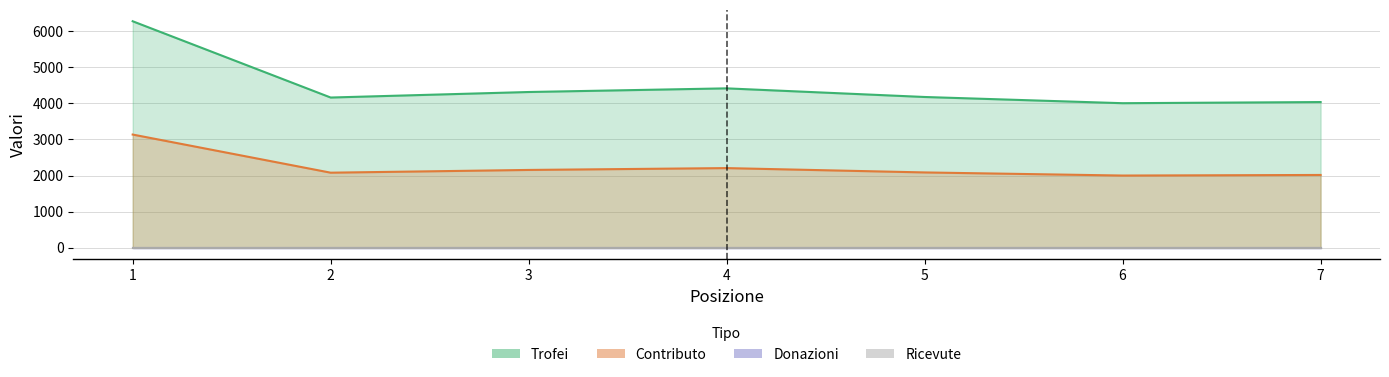

How many data points in Trofei are above 4177?

3